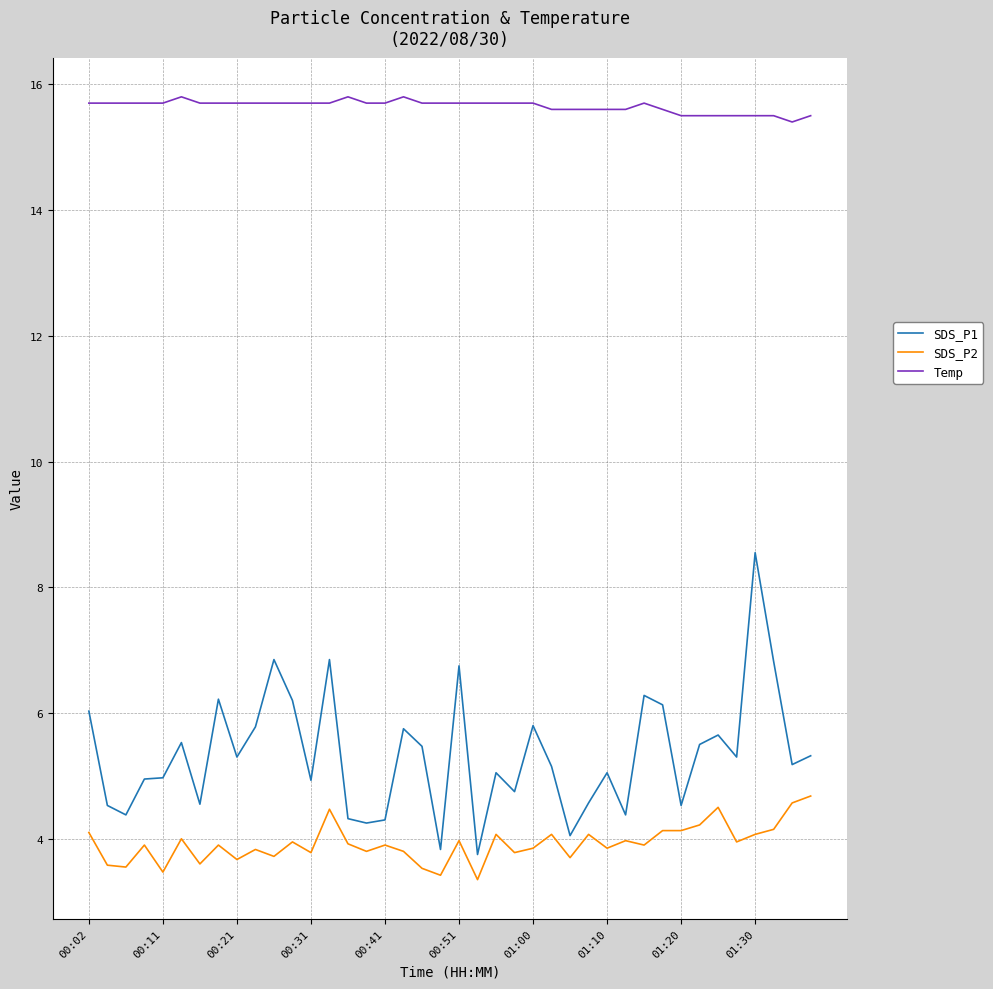

What is the highest value of the SDS_P1 series?

8.6